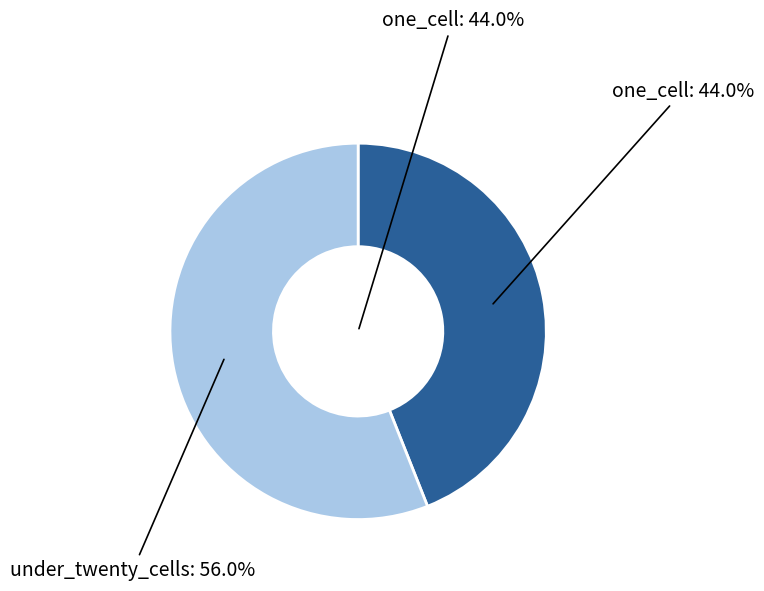

Which slice is the smallest?

one_cell